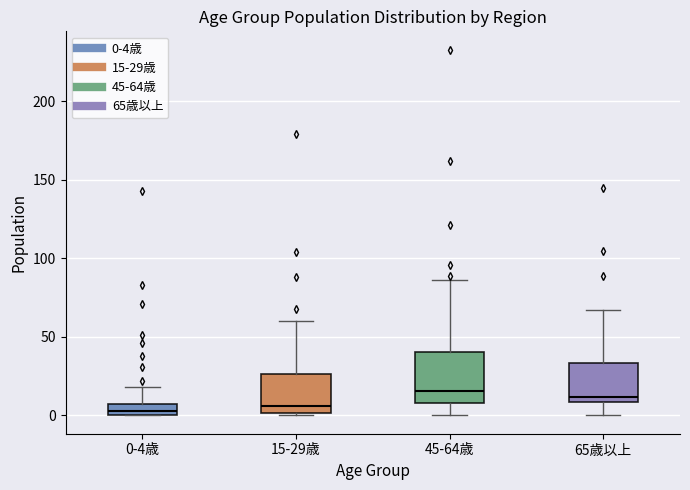

Comparing the boxes themselves (not the whiskers), which one is the tallest?

45-64歳